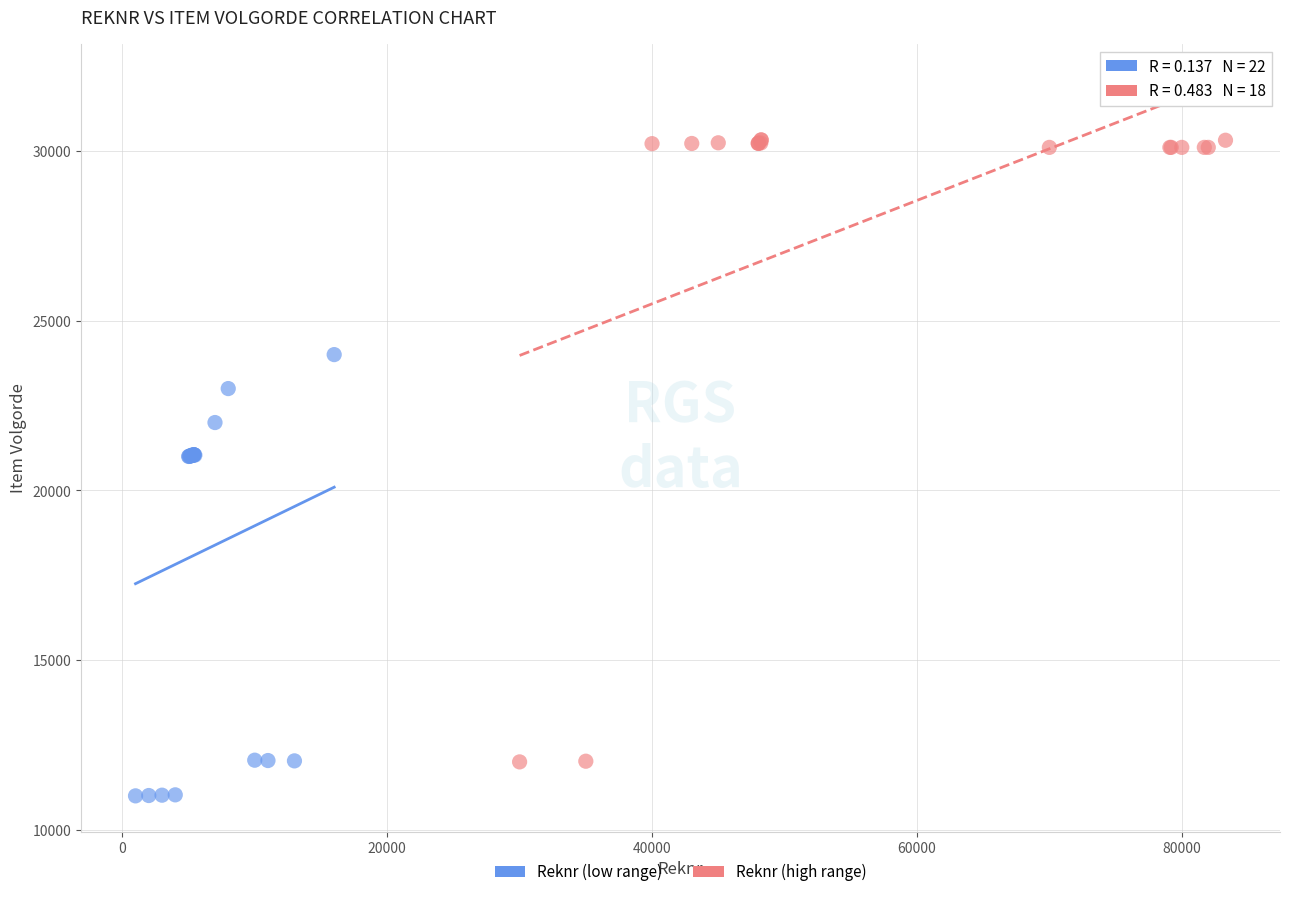

Which series has the widest spread of Y values?

Reknr (high range)